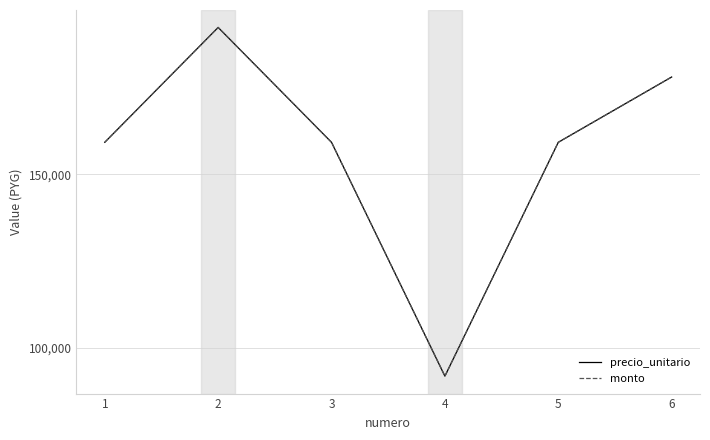

Does the chart display data point markers on the line(s)?

No